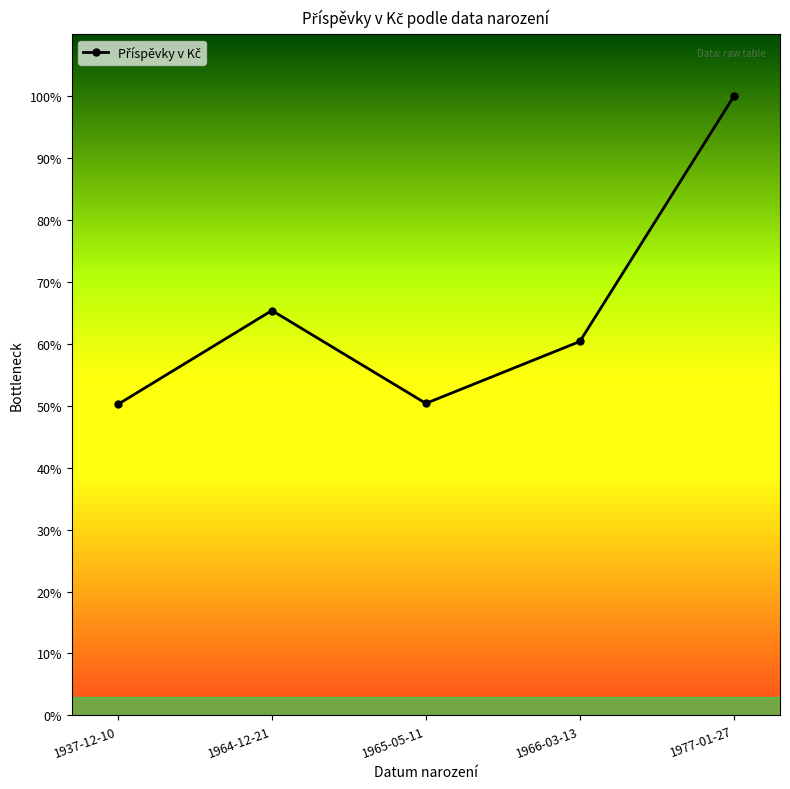

The value at 1965-05-11 is 18.2. True or false?

False